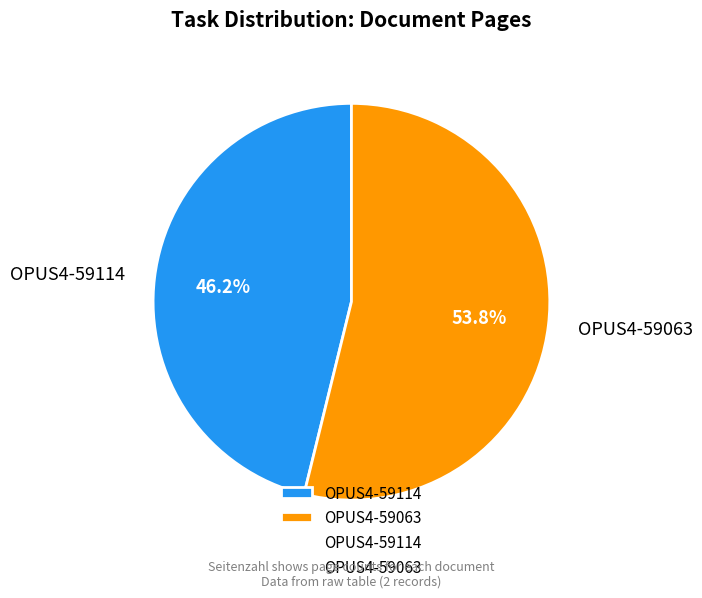

Which has a higher value, OPUS4-59063 or OPUS4-59114?

OPUS4-59063